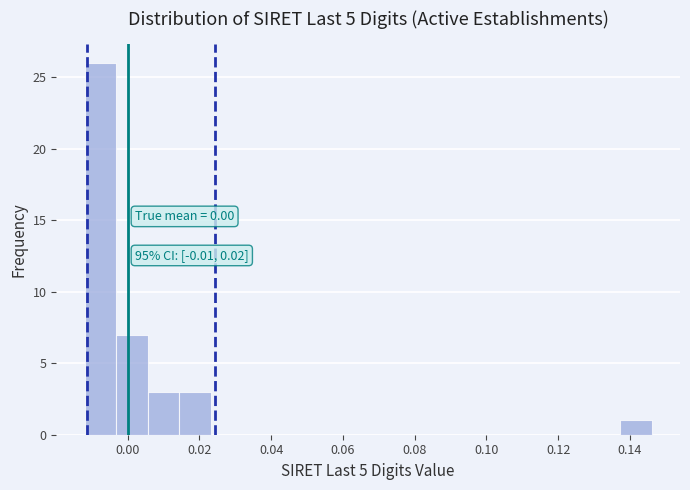

Over which range of the x-axis is the bar tallest?

-0.012 to -0.004